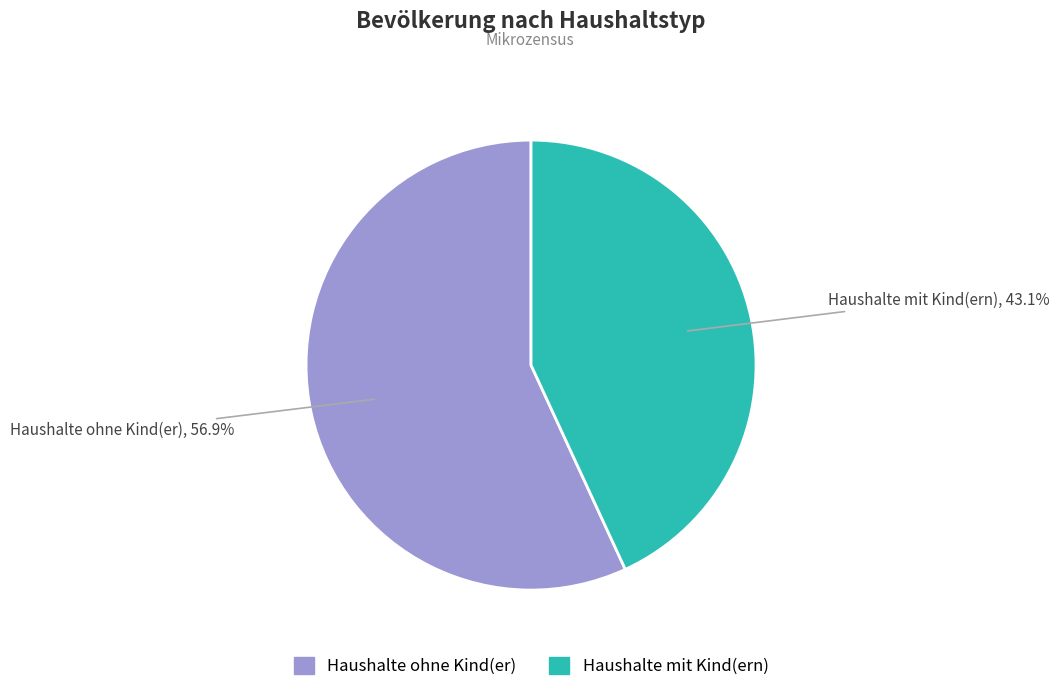

True or false: Haushalte ohne Kind(er) accounts for 57% of the total.

True